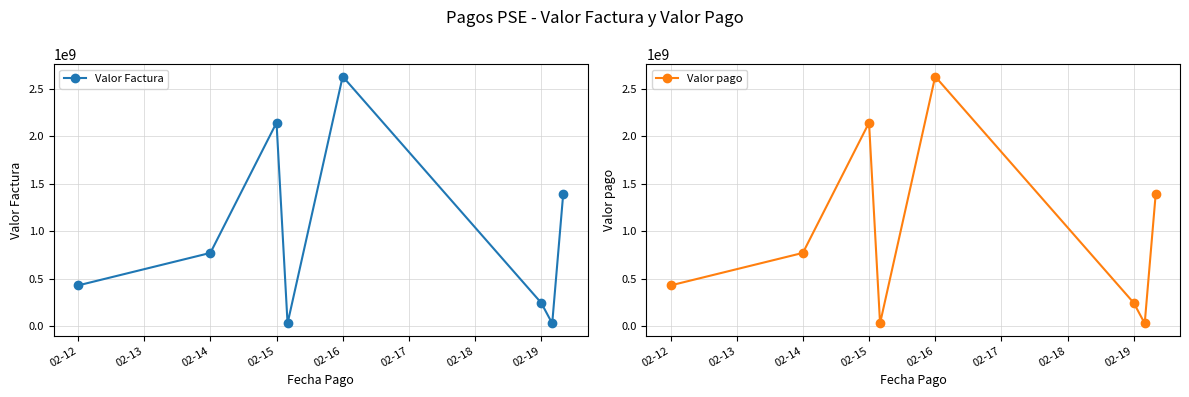

True or false: Valor Factura has more than 0 interior local peaks.

True